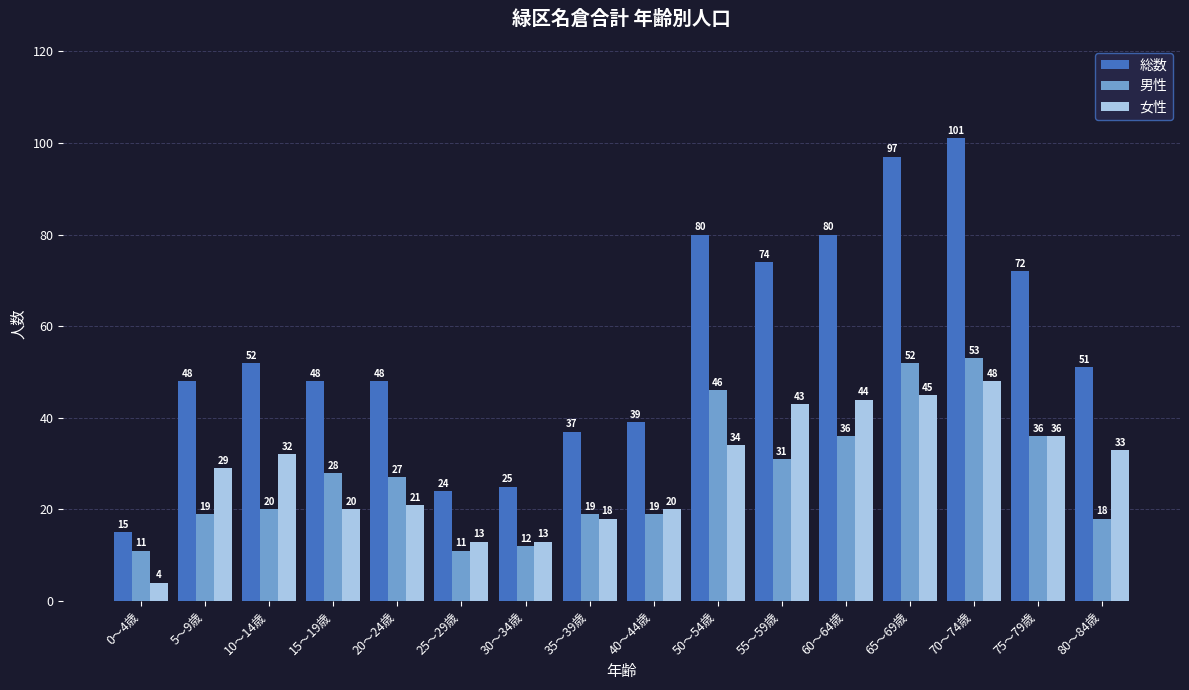

Reading left to right, what are all the values shown in this chart?

総数: 15	48	52	48	48	24	25	37	39	80	74	80	97	101	72	51
男性: 11	19	20	28	27	11	12	19	19	46	31	36	52	53	36	18
女性: 4	29	32	20	21	13	13	18	20	34	43	44	45	48	36	33